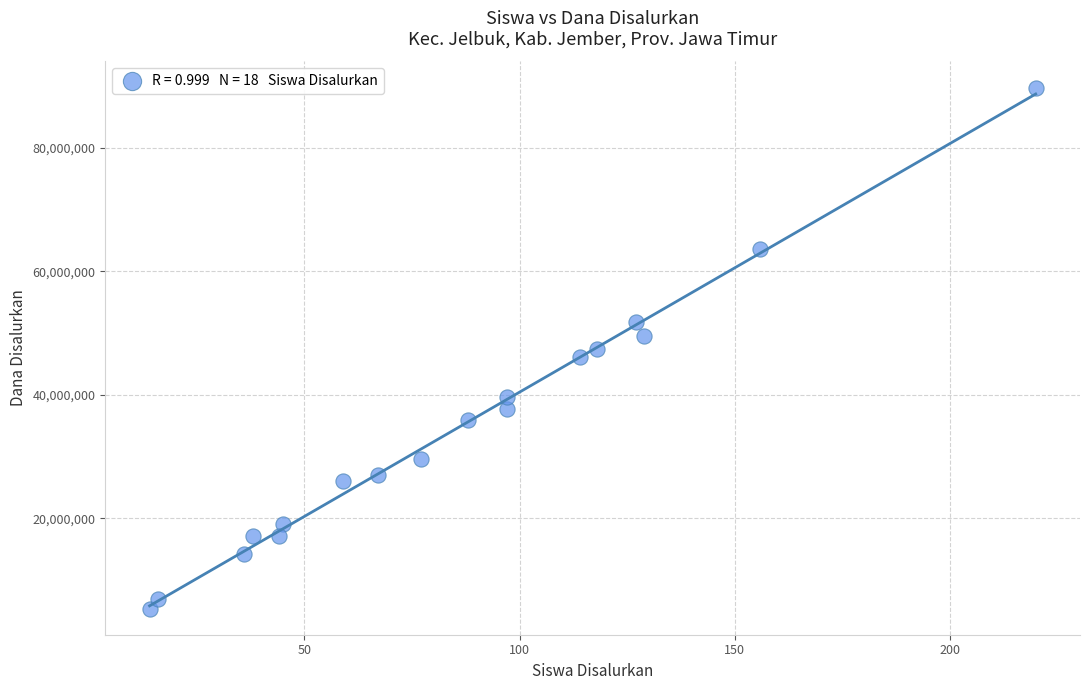

What is the range of X values (max minus min)?

206